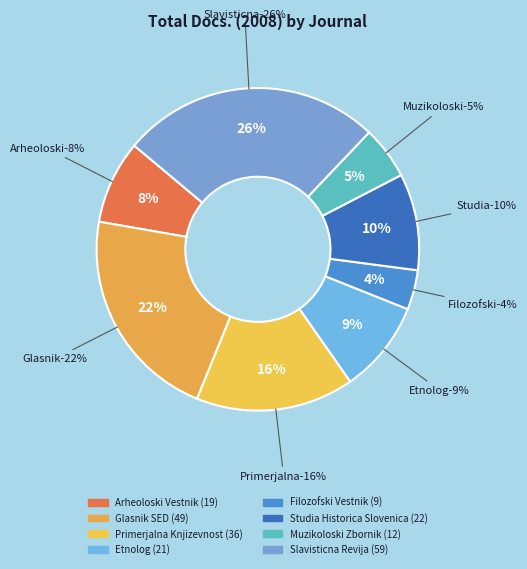

Does Filozofski Vestnik represent more than half of the total?

No